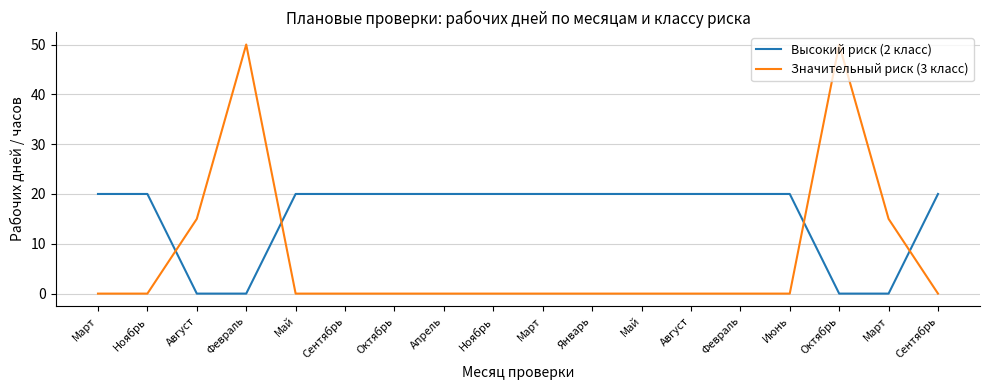

Does the chart display data point markers on the line(s)?

No